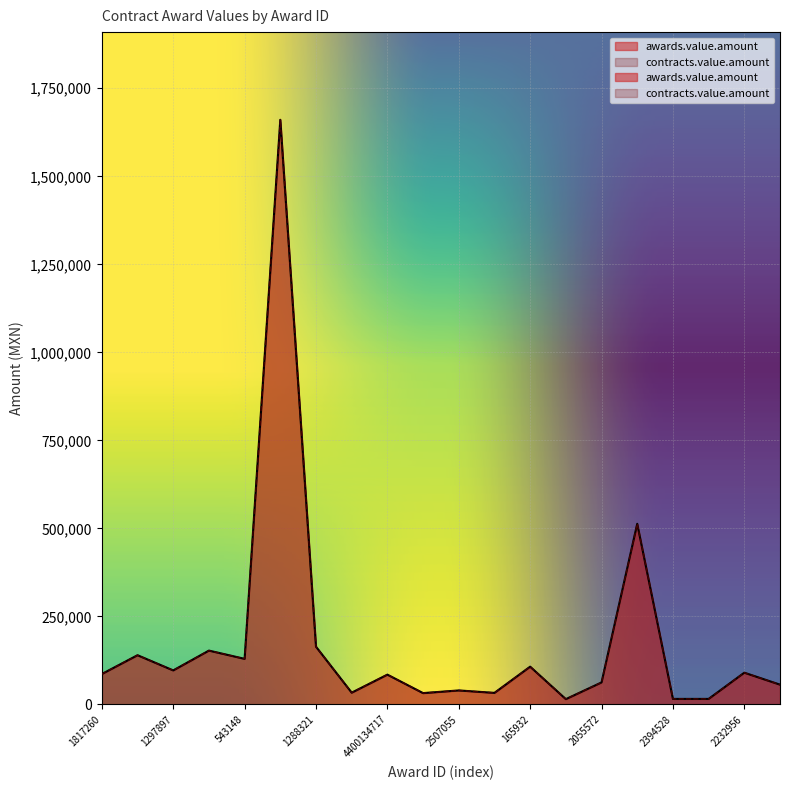

What is the difference between the contracts.value.amount values at 2055572 and 1421344?

90428.9